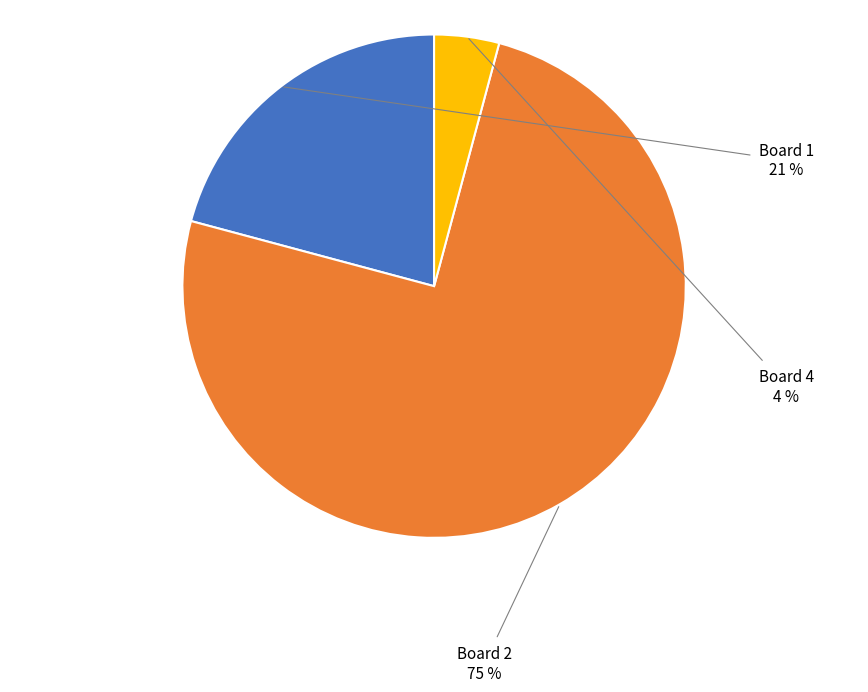

The Board 1 slice represents 12% of the pie. True or false?

False